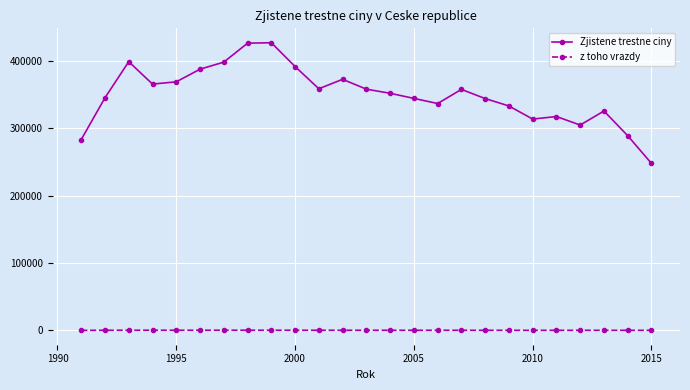

Which series has the widest spread of values?

Zjistene trestne ciny